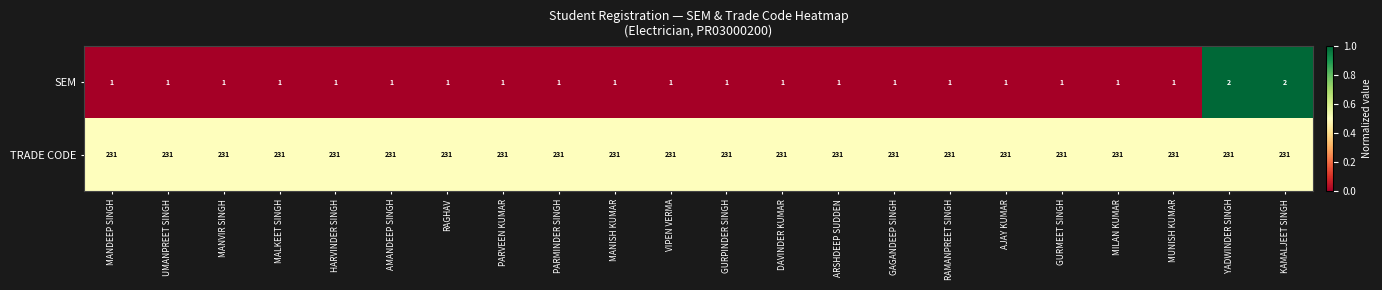

Rank the series by their average value, from highest to lowest.

TRADE CODE, SEM